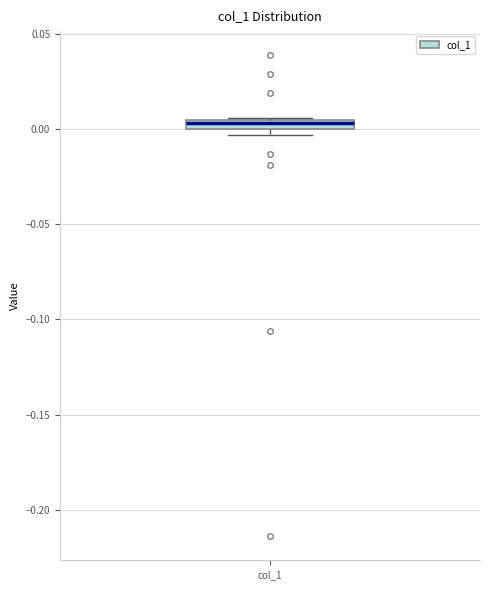

Where is the upper edge of the box for col_1 on the y-axis? The values are not printed on the chart, so give them approximately, as read against the axis.

0.005